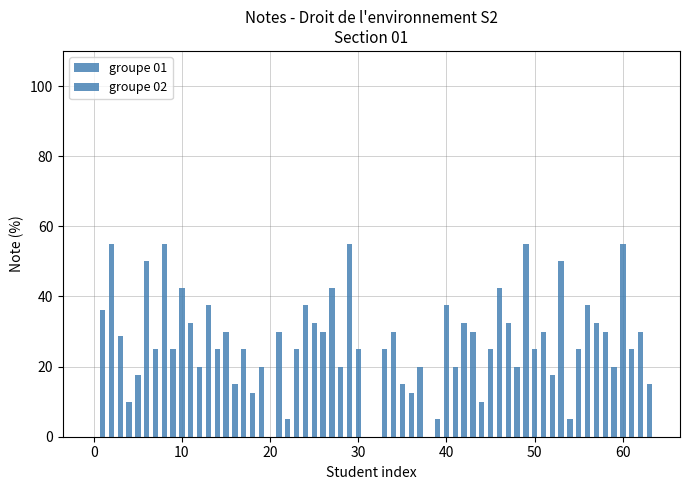

Which series has the largest range (max minus min)?

groupe 01